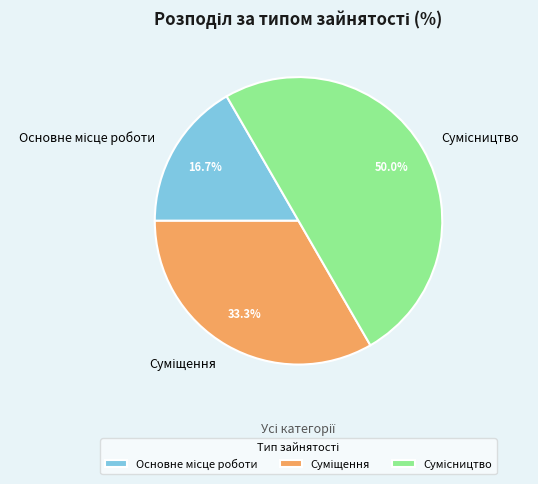

Which slice is the largest?

Сумісництво